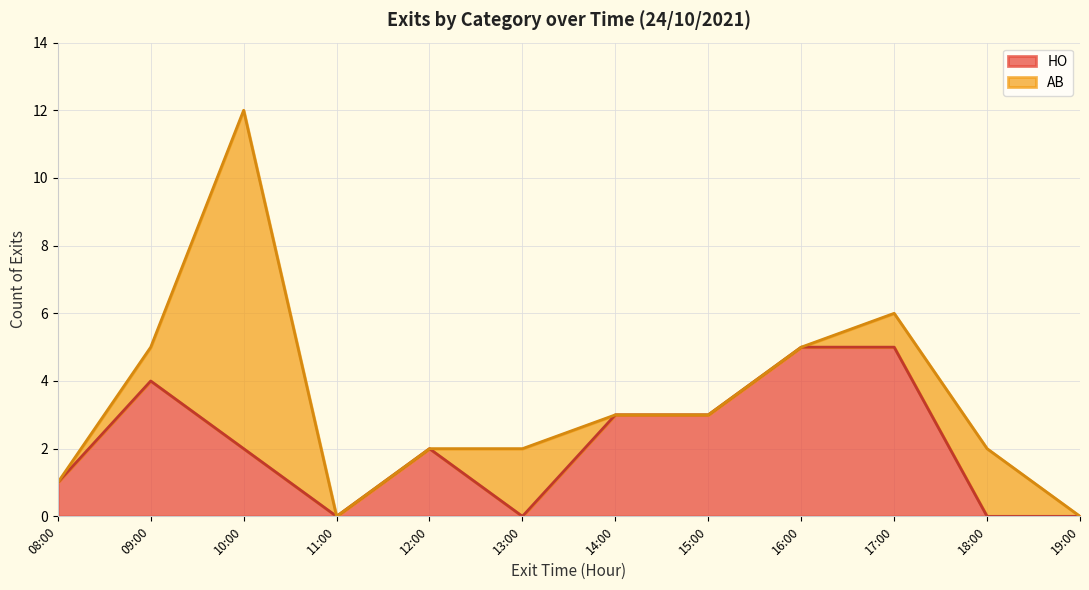

What is the highest value of the HO series?

5